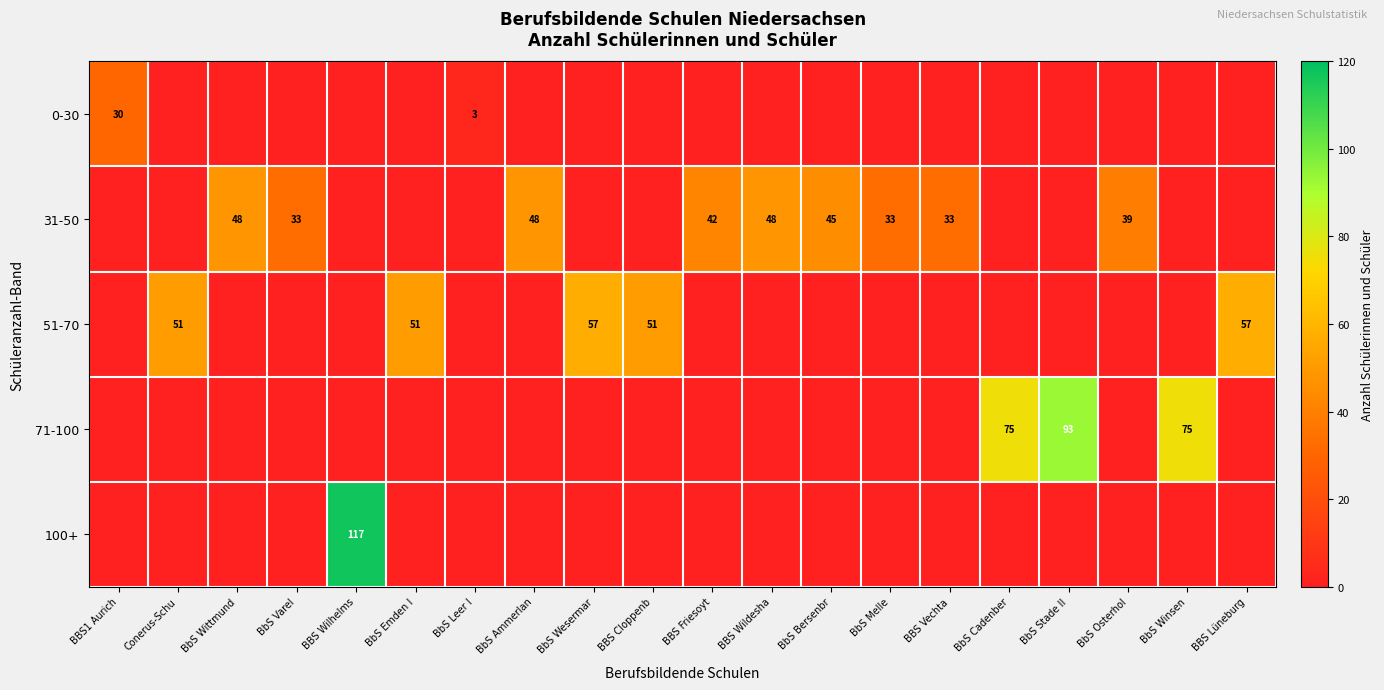

What is the spread (max minus min) of values at BBS Cloppenb?

51